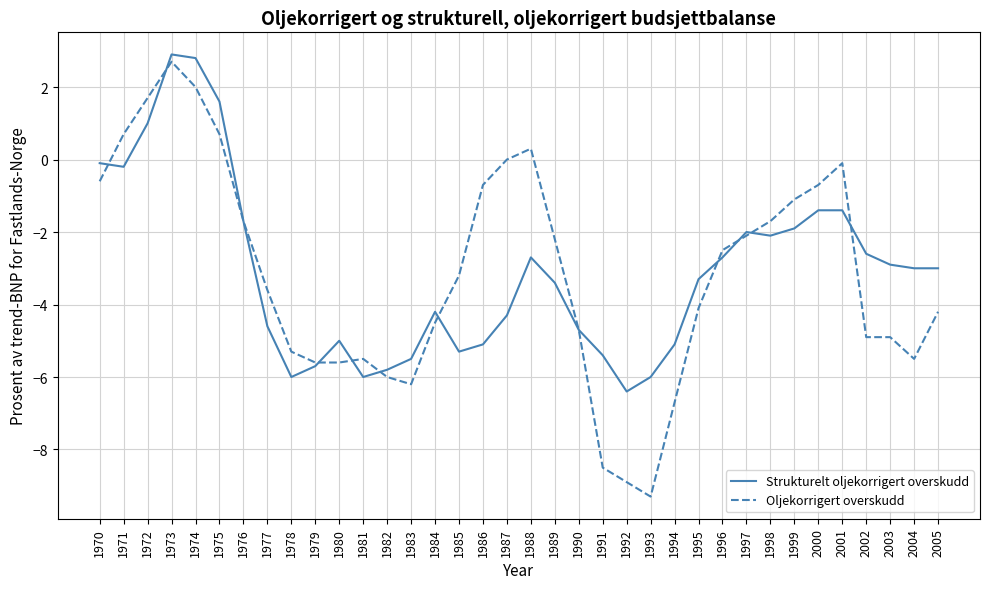

Where is Oljekorrigert overskudd nearest to the value -3?

1985